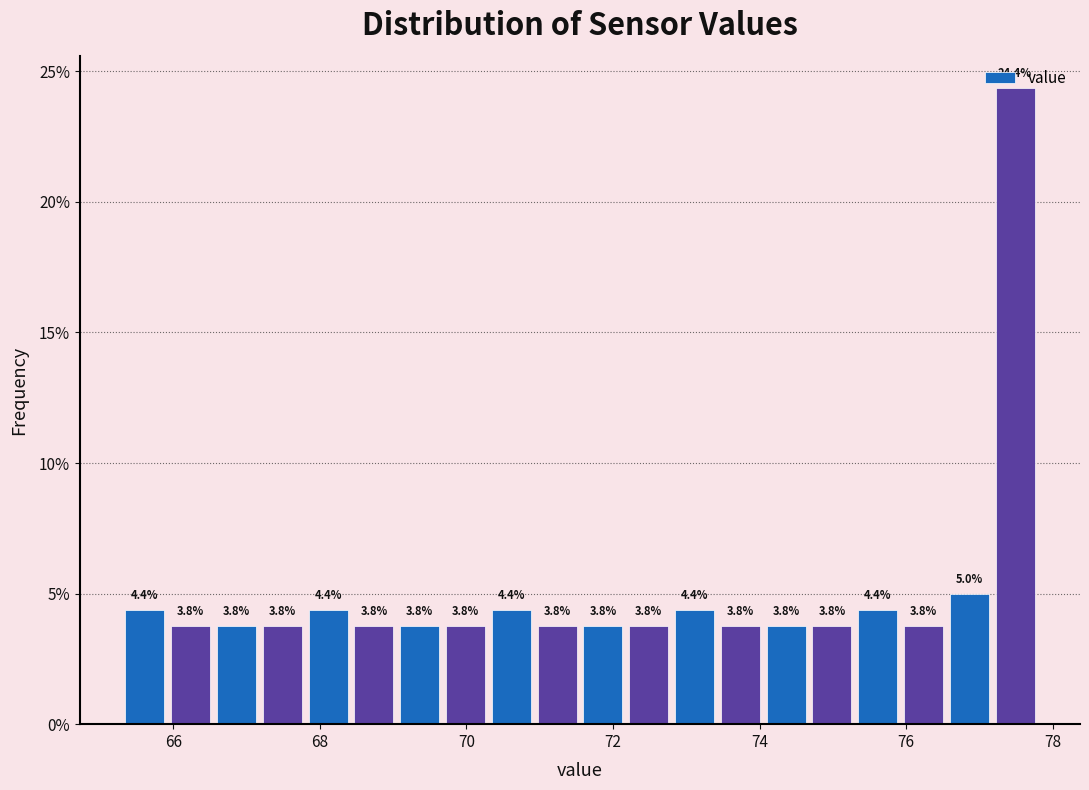

Read against the x-axis, roughly where is the centre of the tallest bar?

77.4